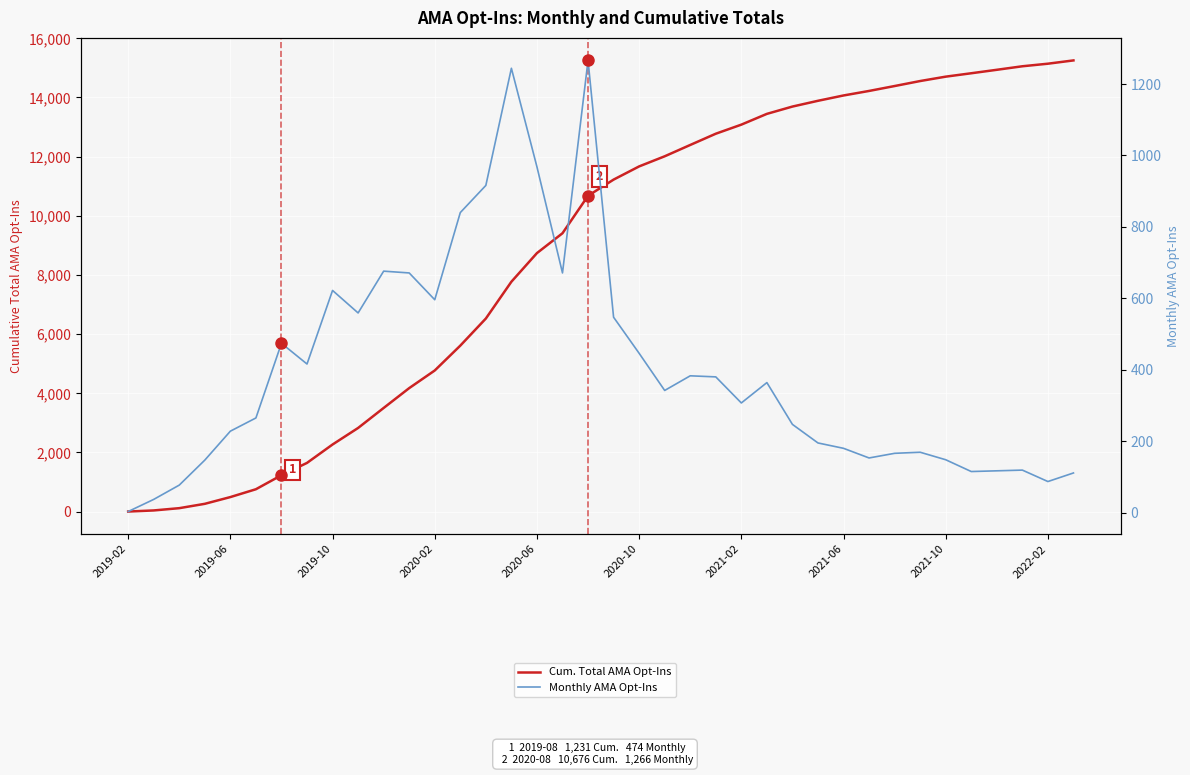

What is the value of the Cum. Total AMA Opt-Ins point at the 16th from the left?

7771